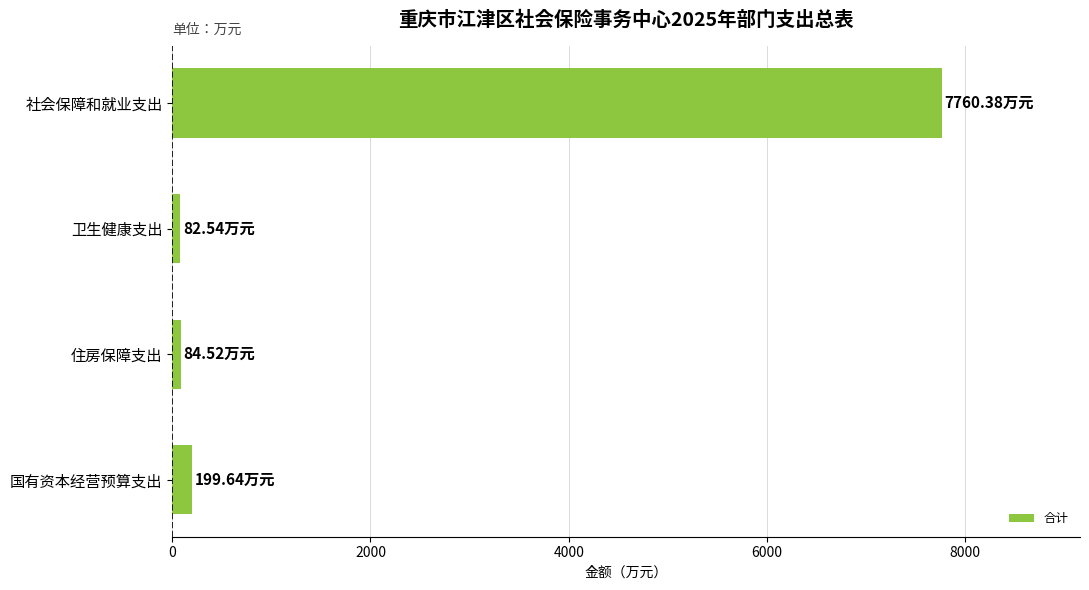

Which has a higher value, 社会保障和就业支出 or 卫生健康支出?

社会保障和就业支出